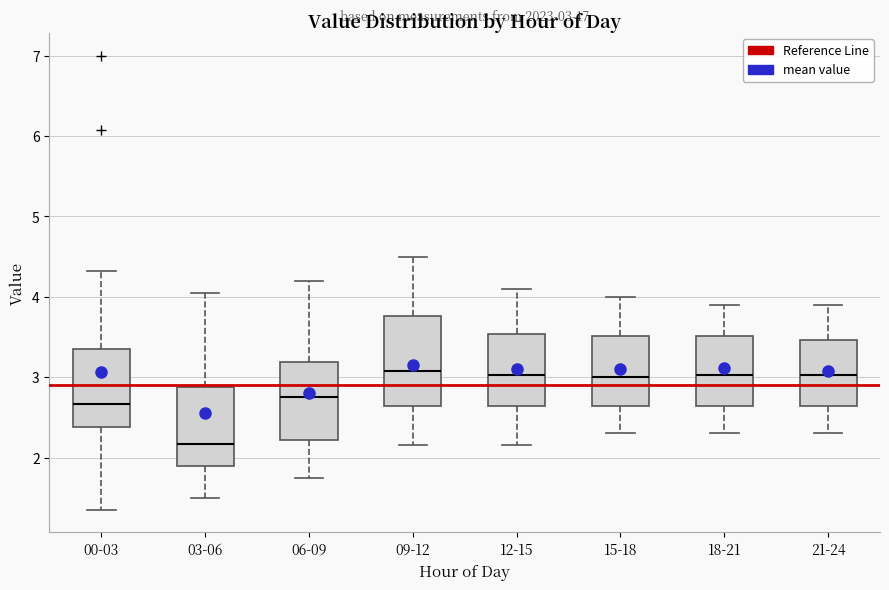

Which box is the tallest, from its lower edge to its upper edge?

09-12